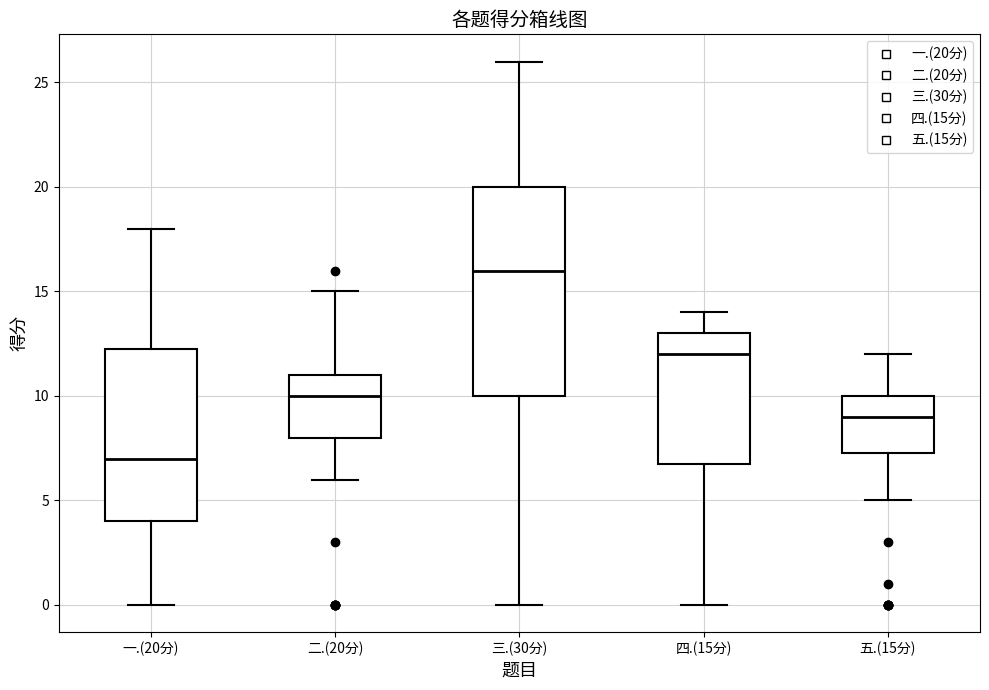

Where does the upper whisker of the box for 五.(15分) end on the y-axis? The values are not printed on the chart, so give them approximately, as read against the axis.

12.0